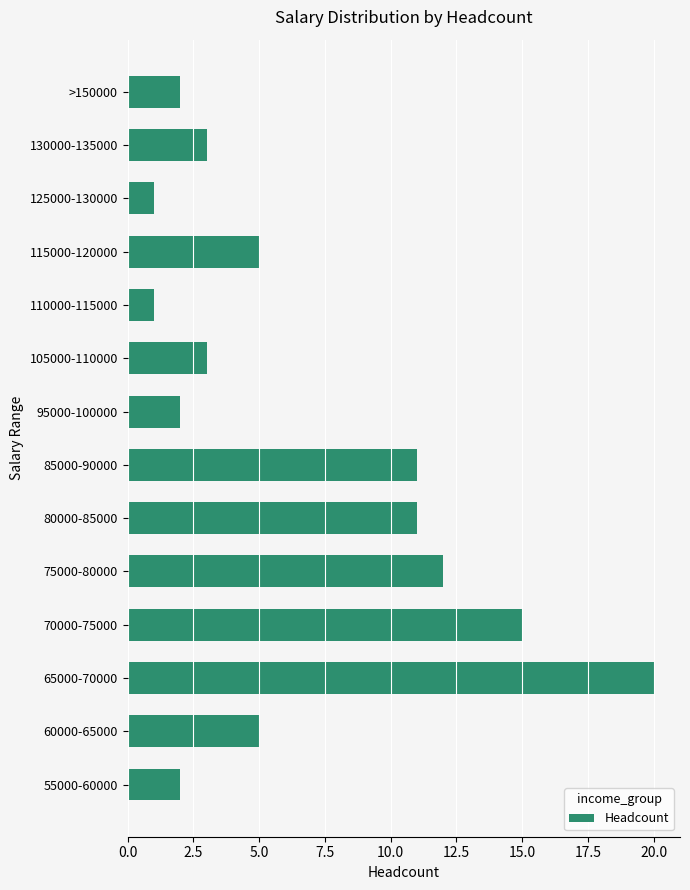

True or false: the data shows 1 at 55000-60000.

False